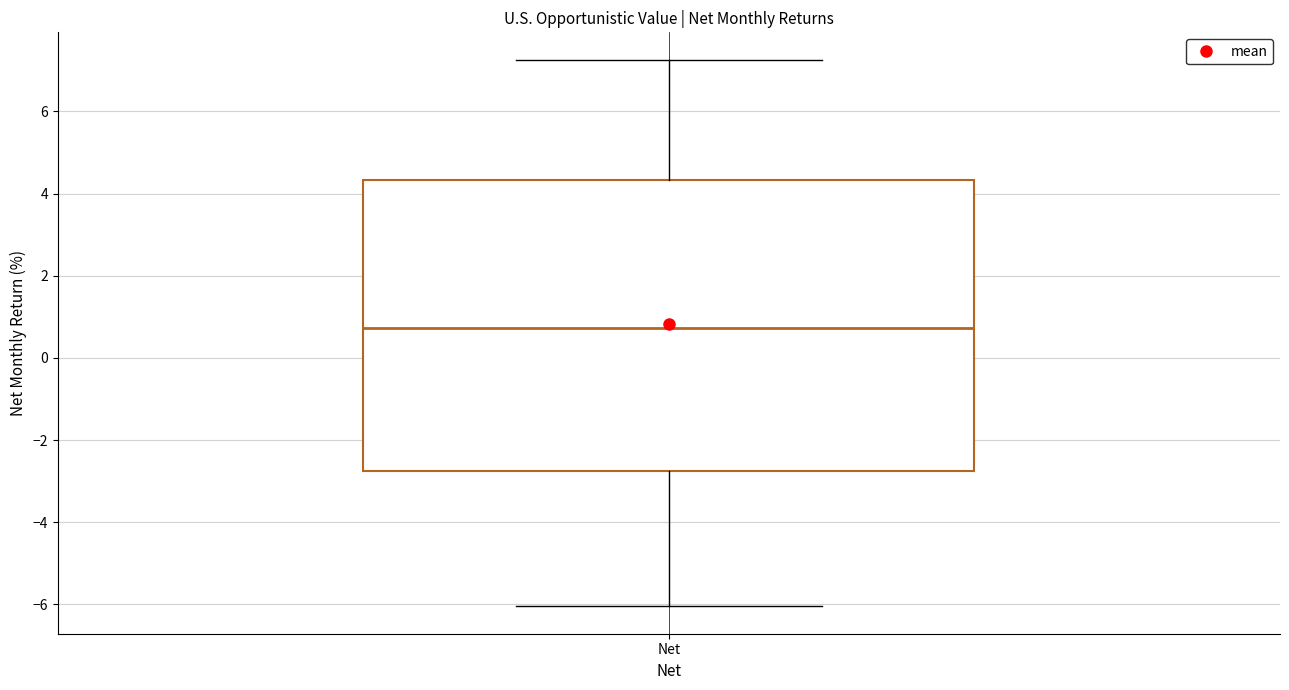

Read this box plot against the y-axis: the position of the median line, the range covered by the box, and the ends of both whiskers. The values are not printed on the chart, so give them approximately, as read against the axis.

median 0.8, box -2.8 to 4.4, whiskers -6.0 to 7.2